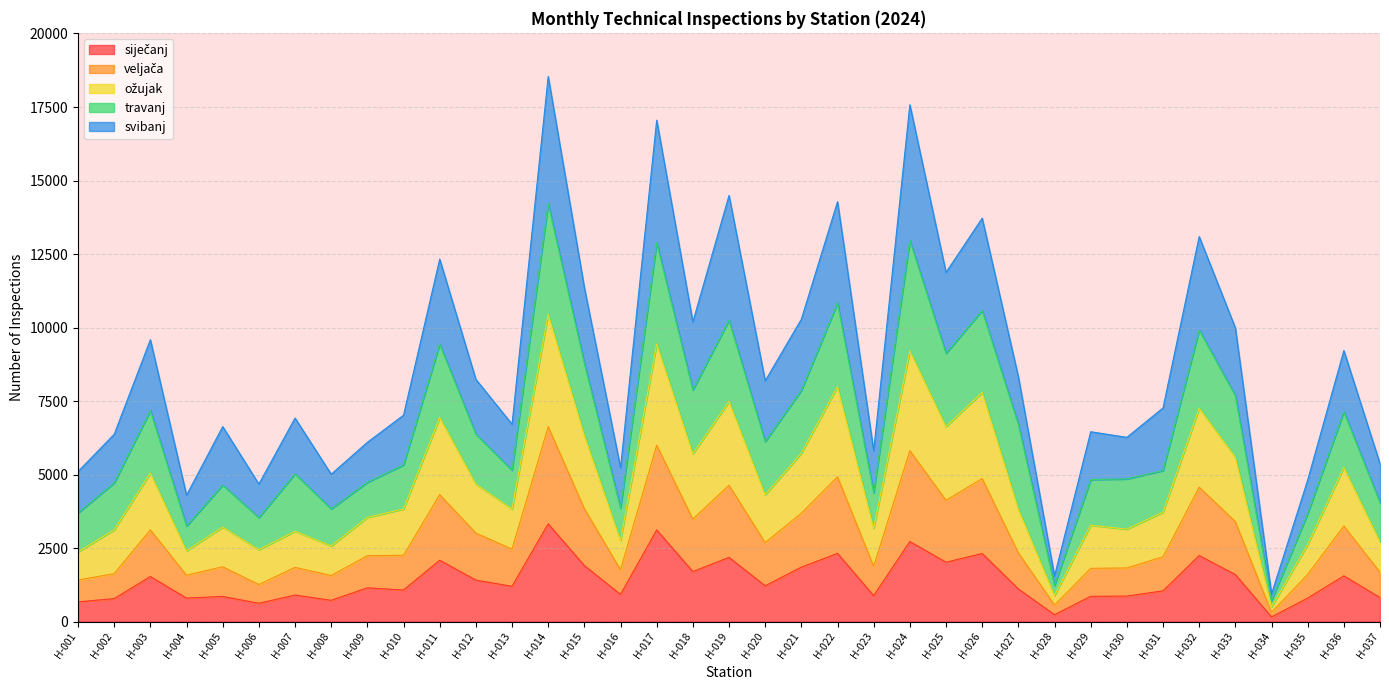

Does the chart display data point markers on the line(s)?

No